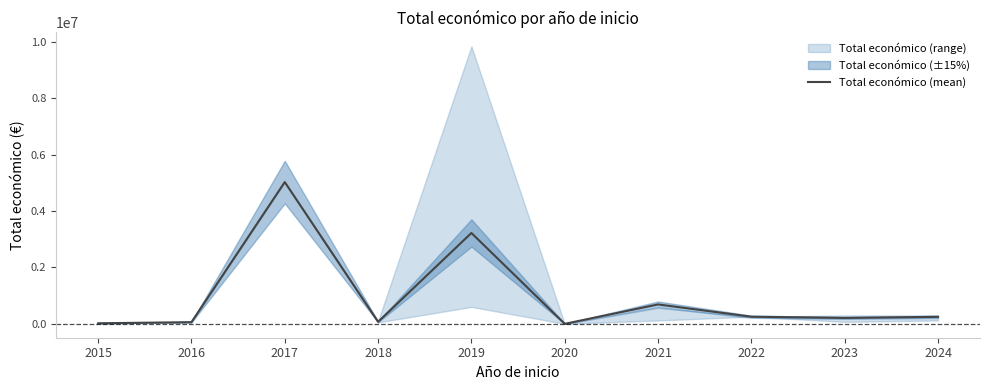

What is the ratio of the value at 2016 to the value at 2023?

0.3